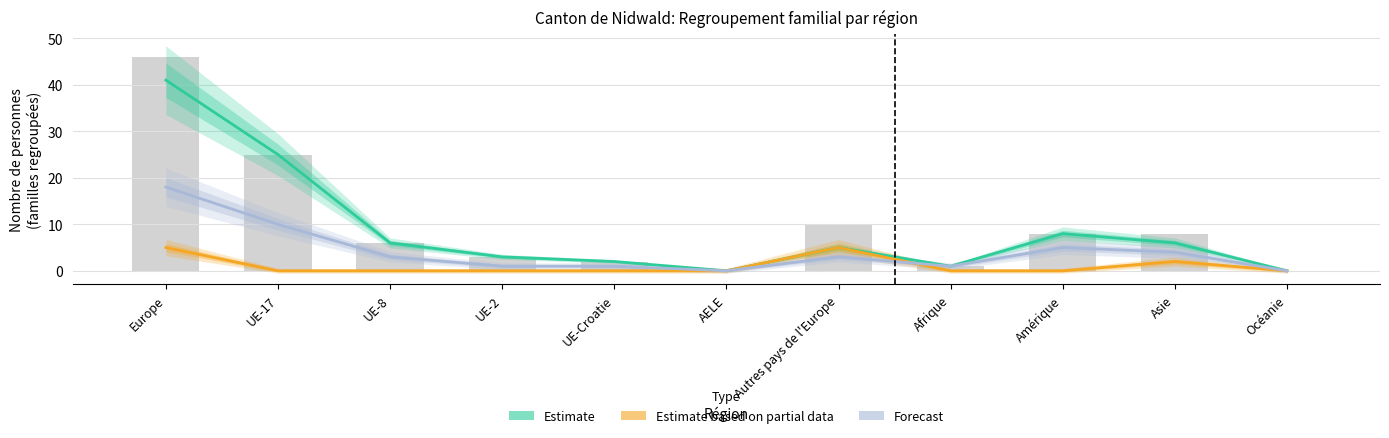

What is the spread (max minus min) of values at UE-17?

25